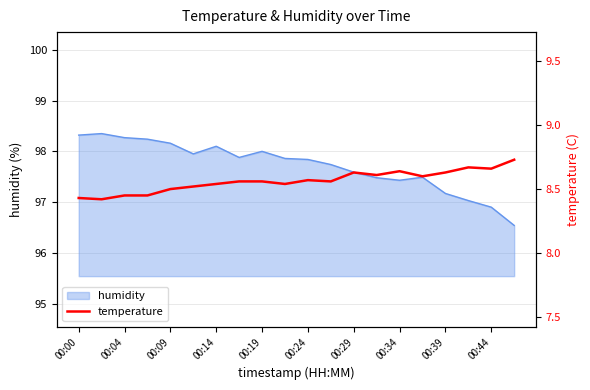

What is the sum of all values?

171.3